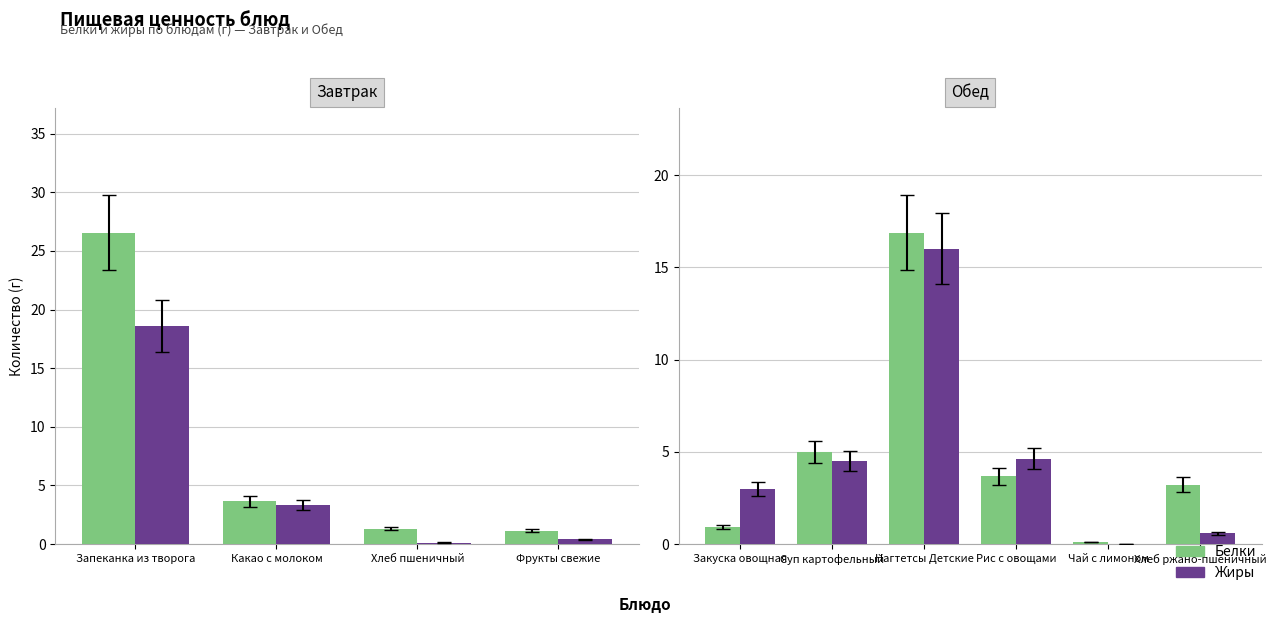

Between Закуска овощная and Нагтетсы Детские, which series saw the biggest shift?

Белки